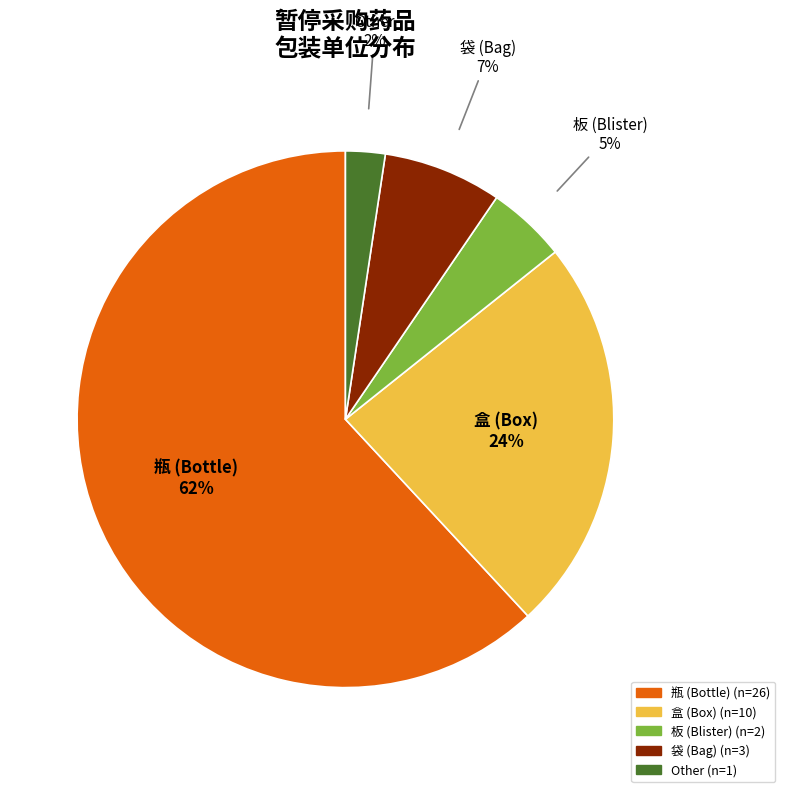

To the nearest percent, what is the average slice percentage?

20%